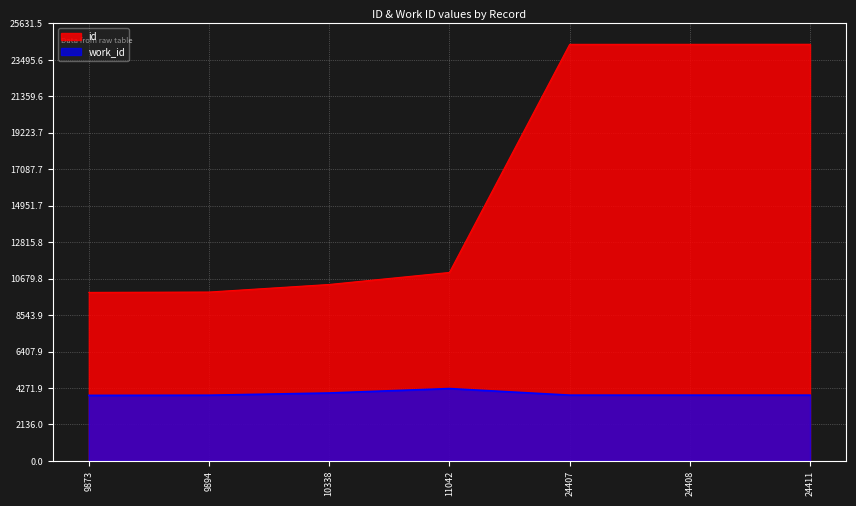

True or false: work_id has more than 0 interior local peaks.

True